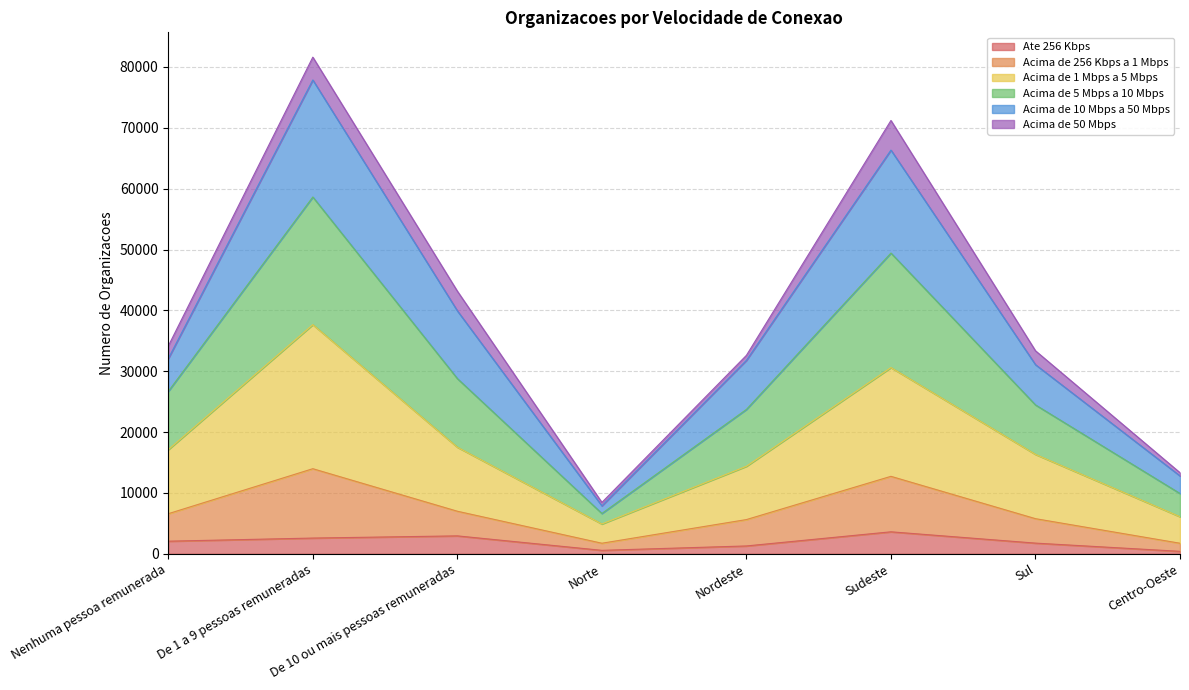

What is the label of the 4th point from the left?

Norte